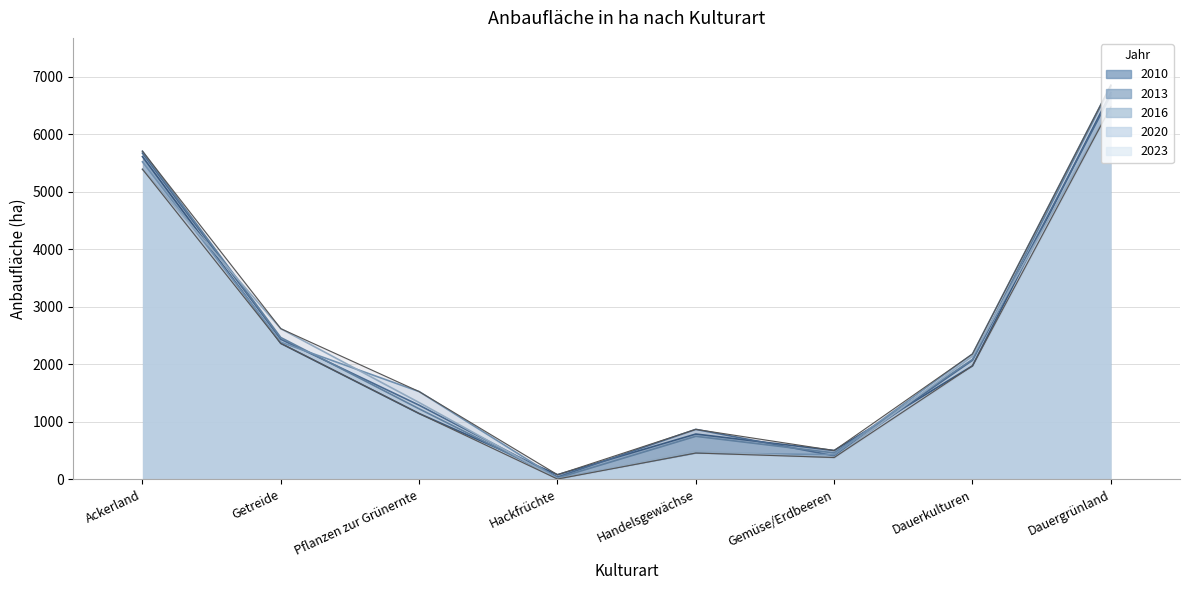

How many values in the 2013 series are below 2071?

4